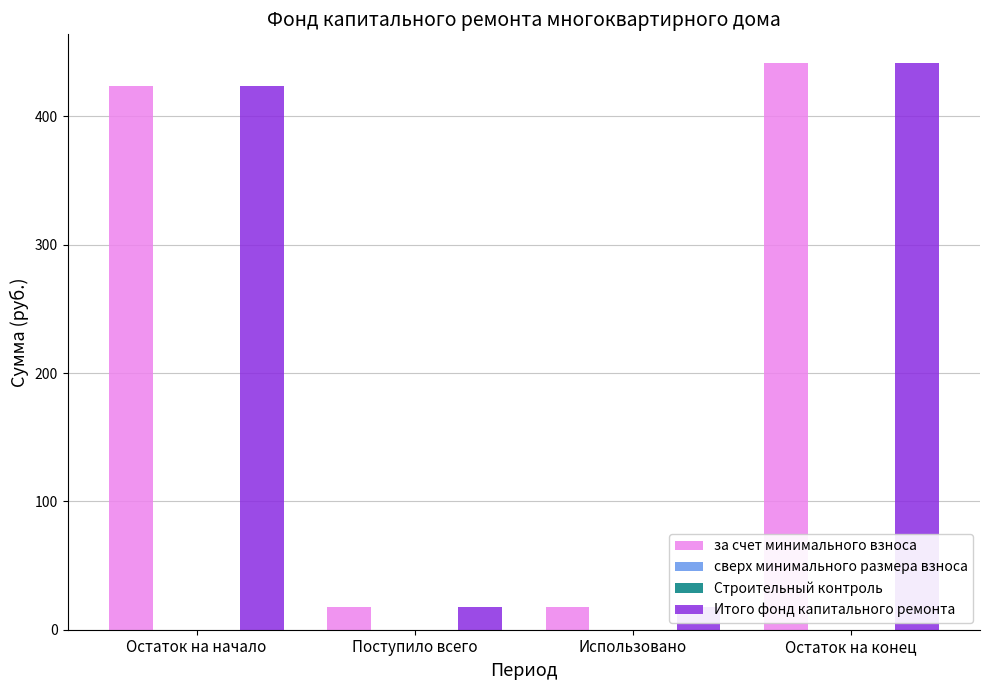

The value of Итого фонд капитального ремонта at Поступило всего is 18.0. True or false?

True